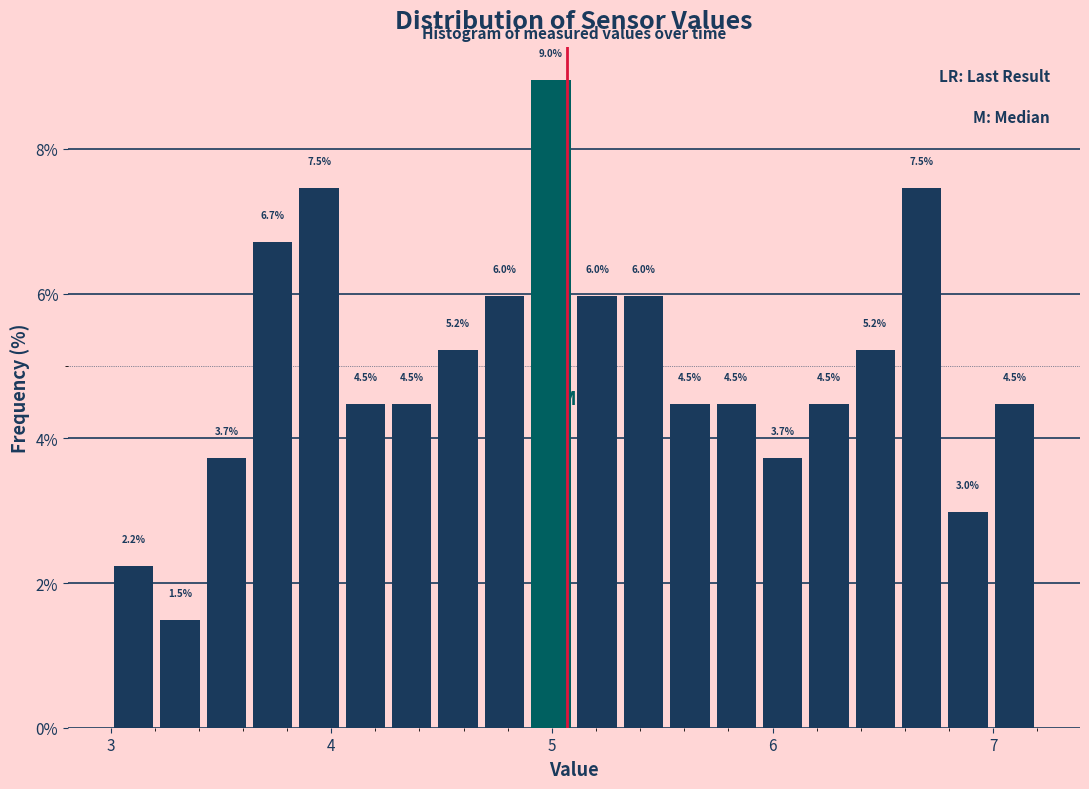

Read against the x-axis, roughly where is the centre of the tallest bar?

5.0